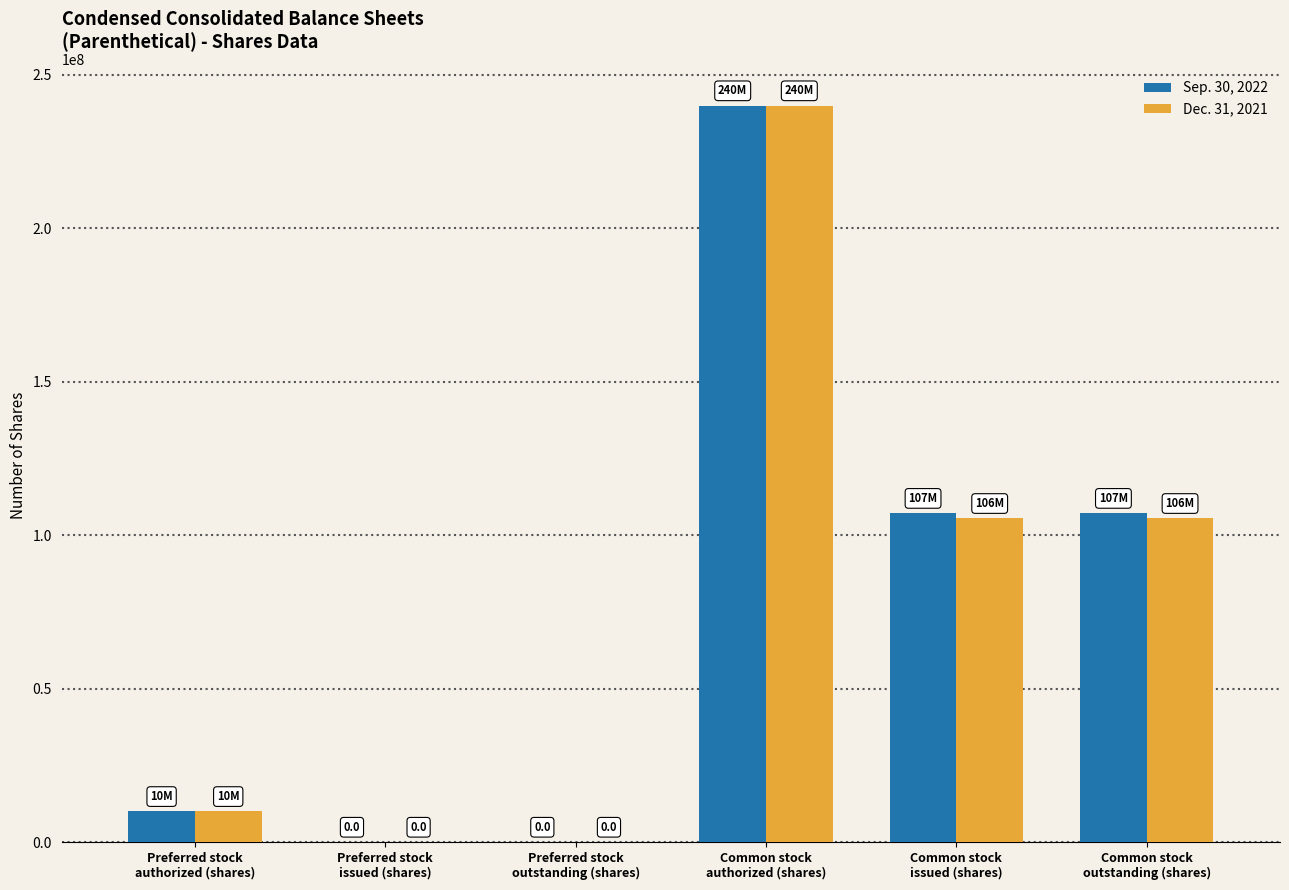

What is the average value of the Sep. 30, 2022 series?

77389419